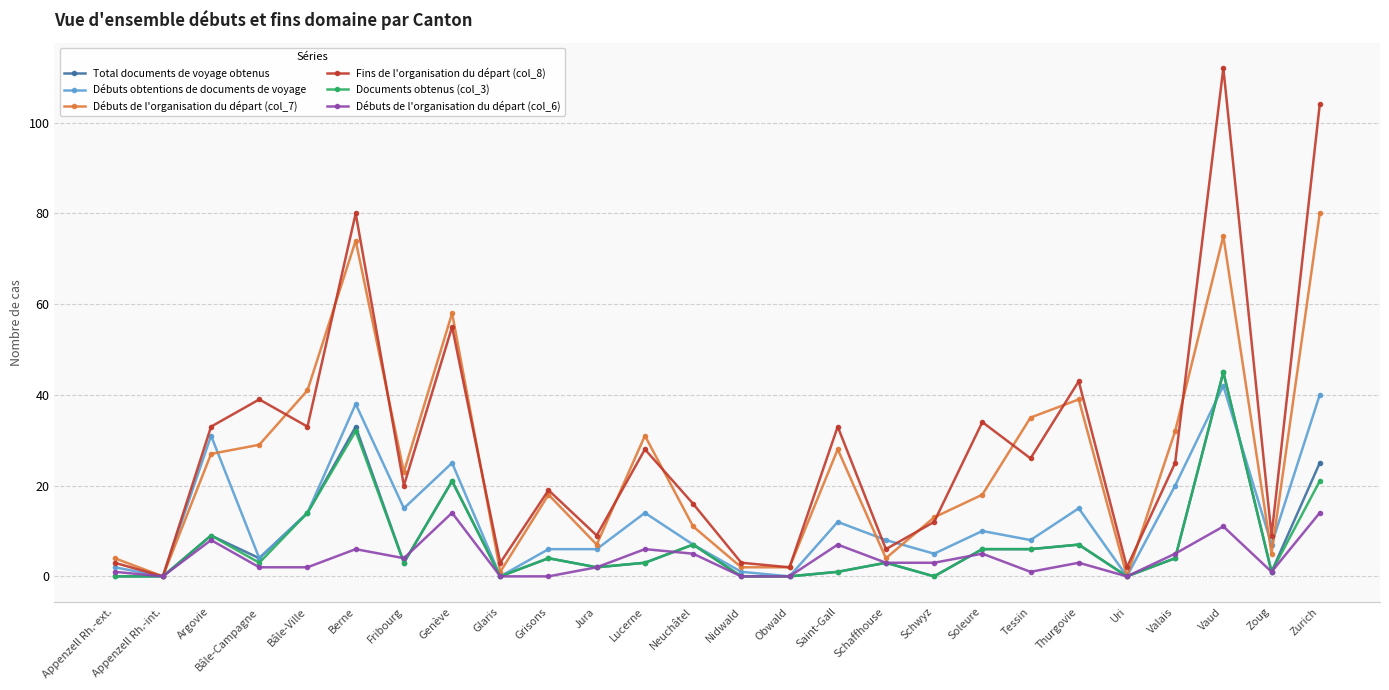

What is the sum of the Fins de l'organisation du départ (col_8) values at Neuchâtel and Soleure?

50